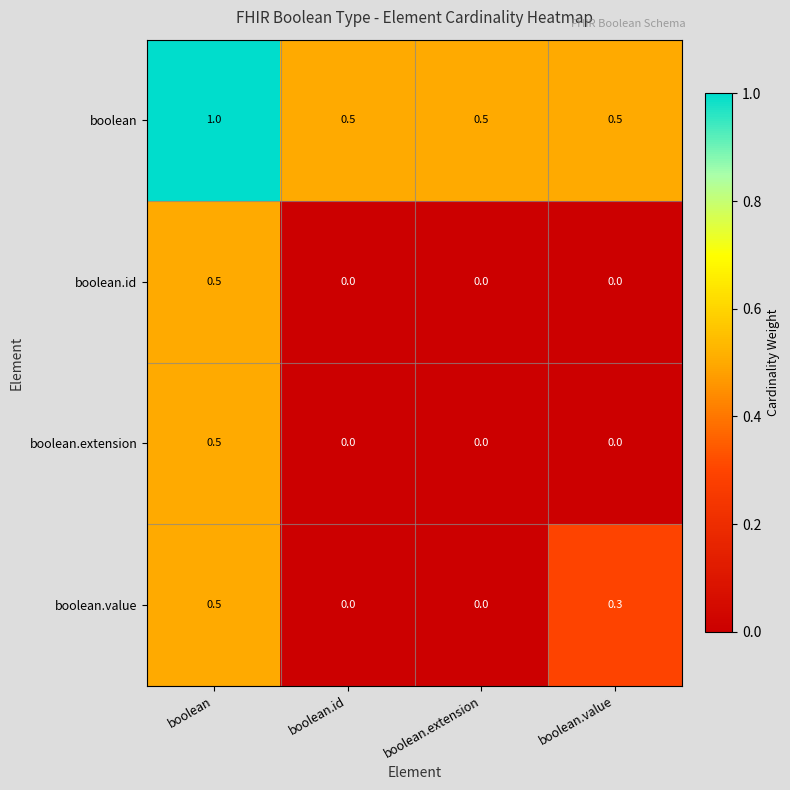

Between boolean.extension and boolean.value, which series saw the biggest shift?

boolean.value